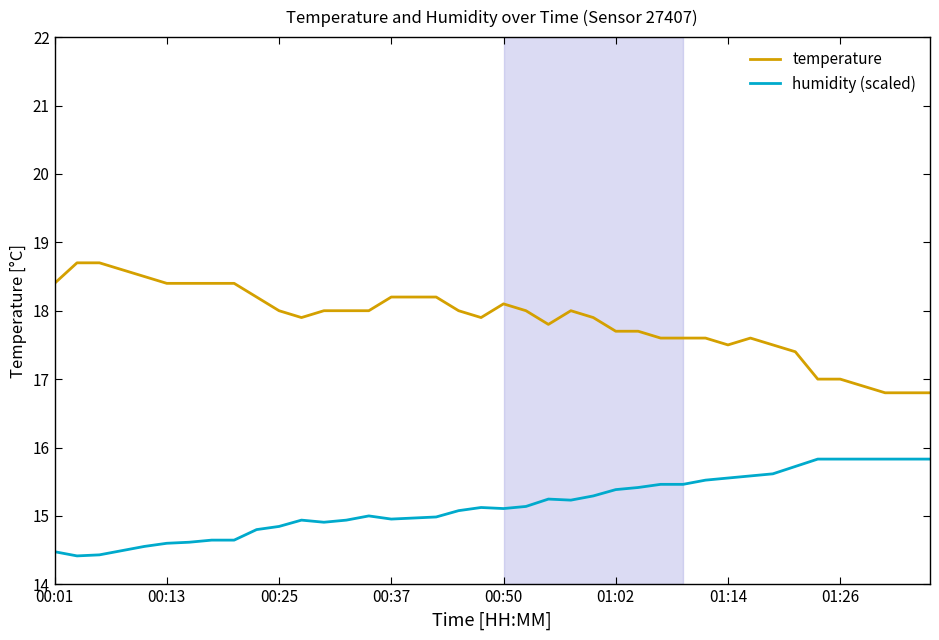

Which series has the largest total across all categories?

temperature